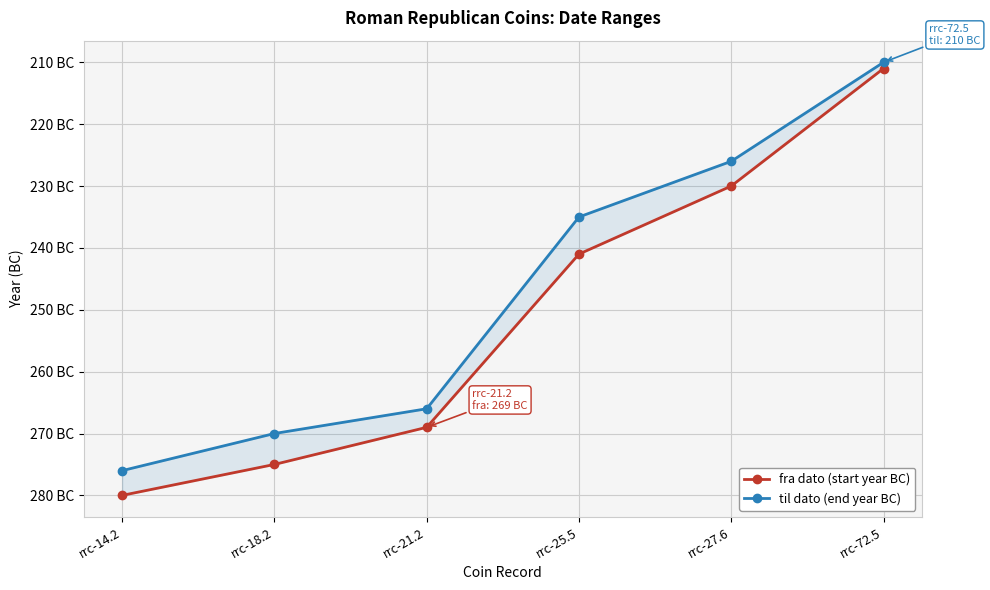

At which label does til dato (end year BC) reach its peak?

rrc-72.5